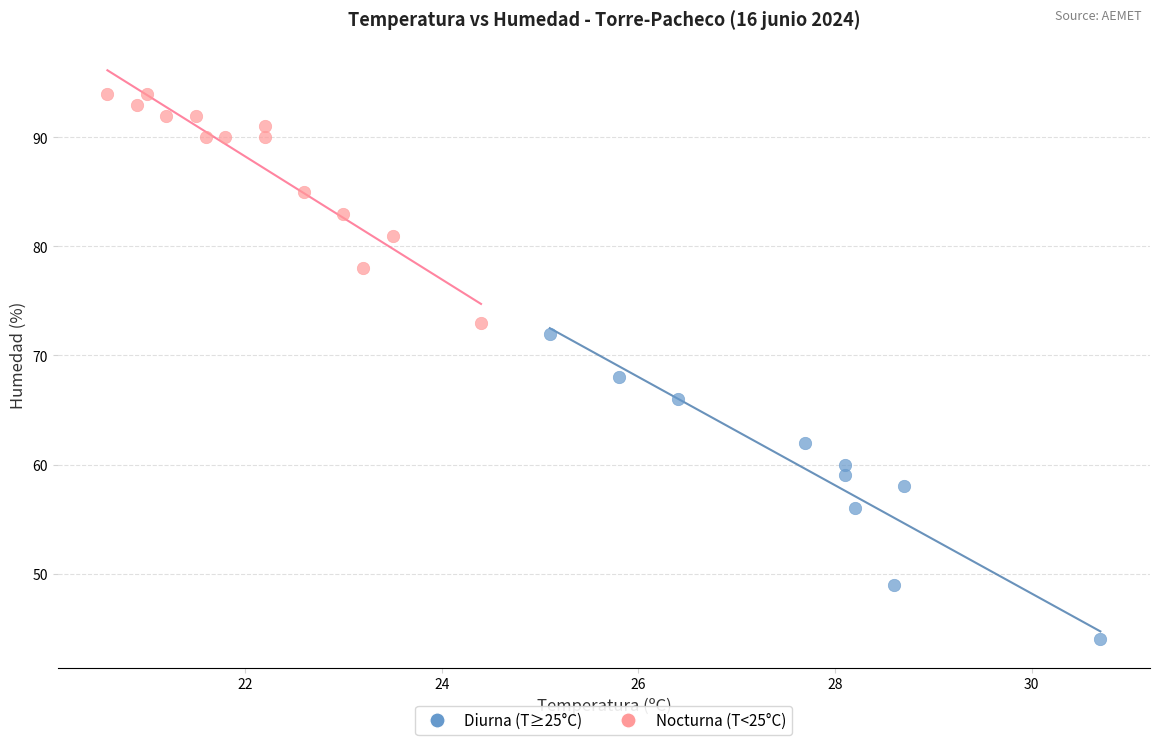

Which series reaches the minimum Y coordinate?

Diurna (T≥25°C)